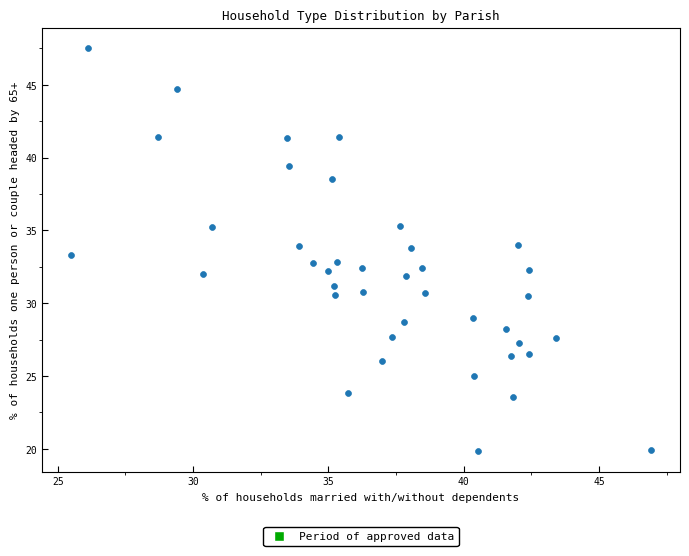

What is the range of X values (max minus min)?

21.4